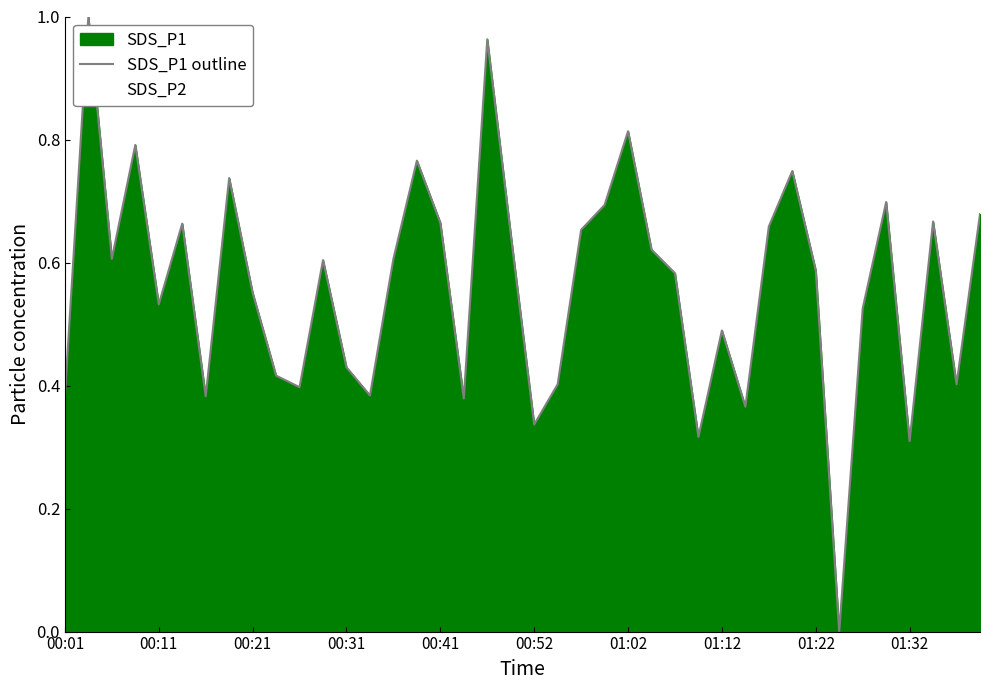

The value at 15 is 0.8. True or false?

True